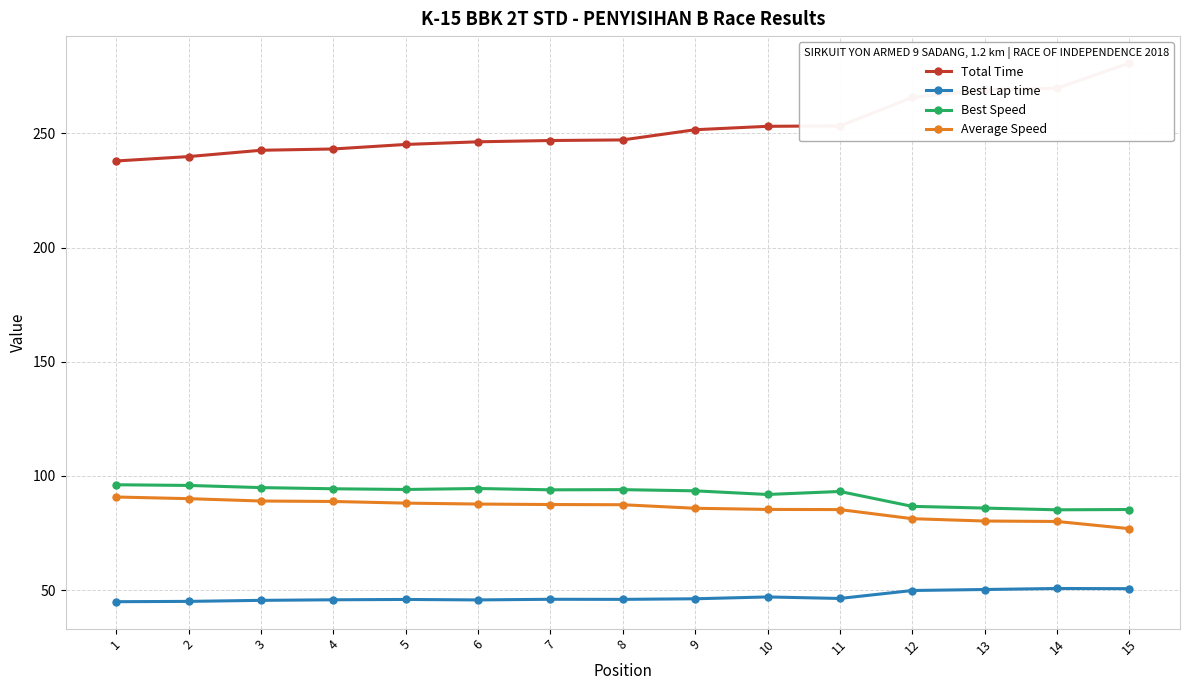

At which category is the sum across all series the highest?

15